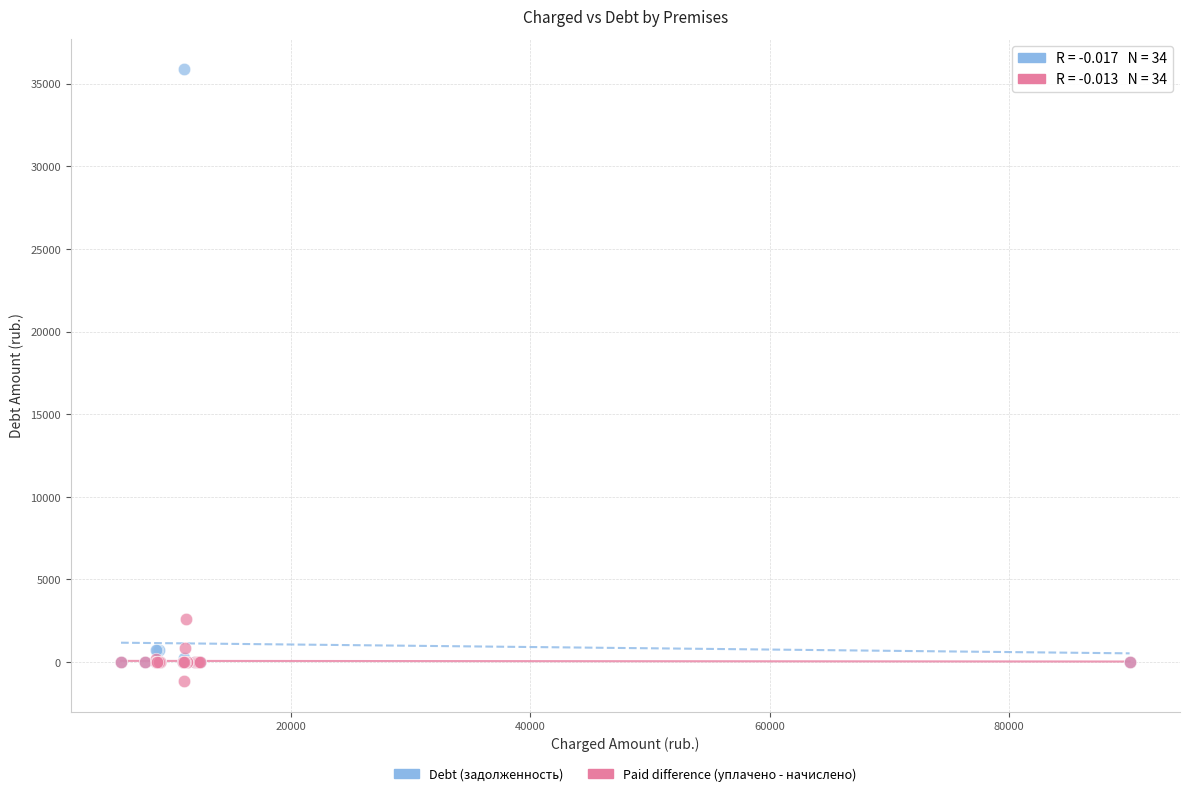

Across all series, what Y value is closest to 17358?

2587.7